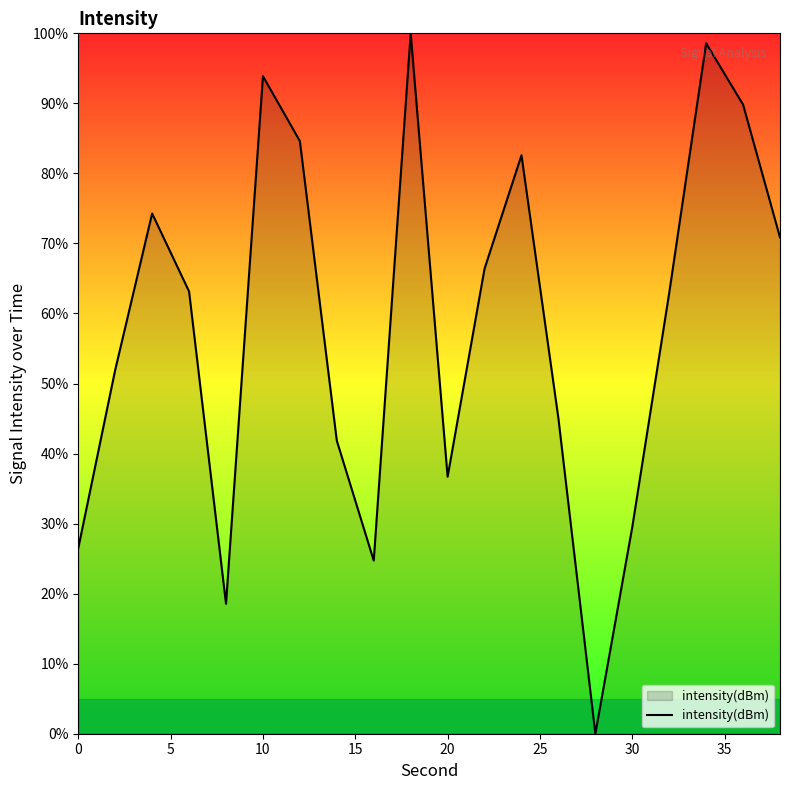

What is the difference between the maximum and minimum values?

100.0